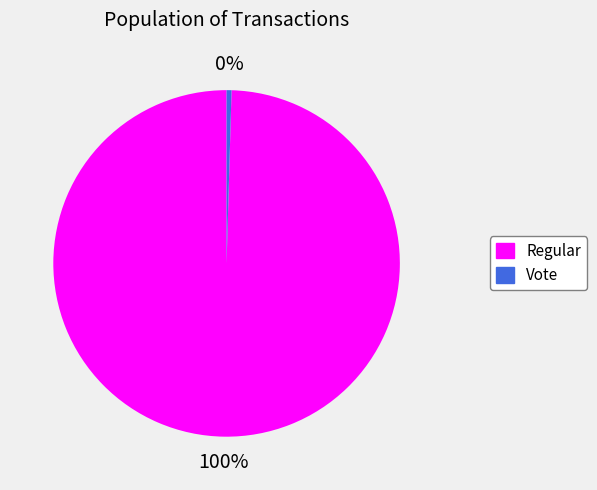

How many slices are in this pie chart?

2